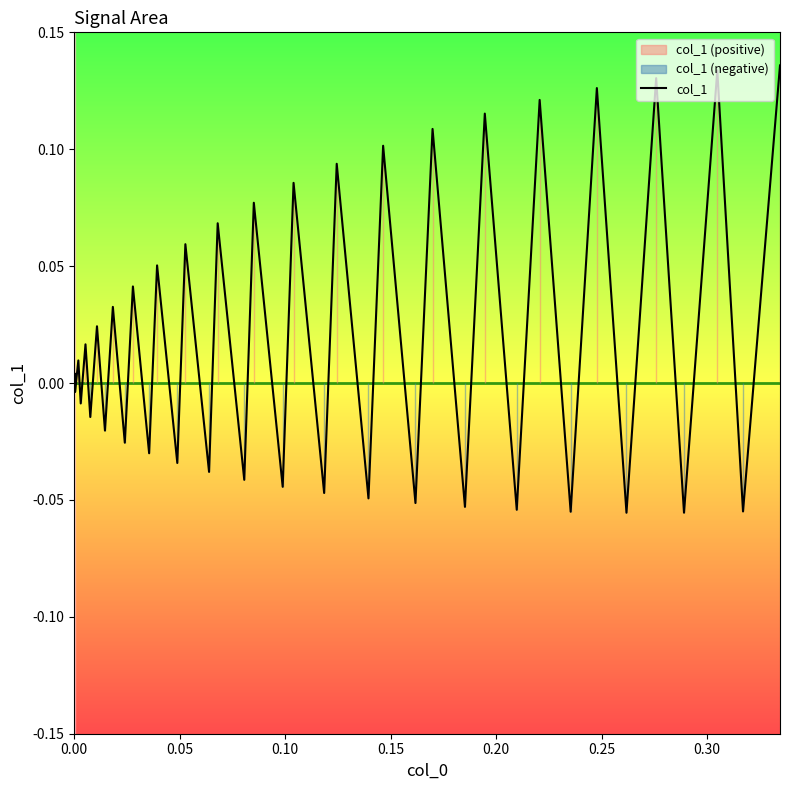

What is the minimum value shown in the chart?

-0.1